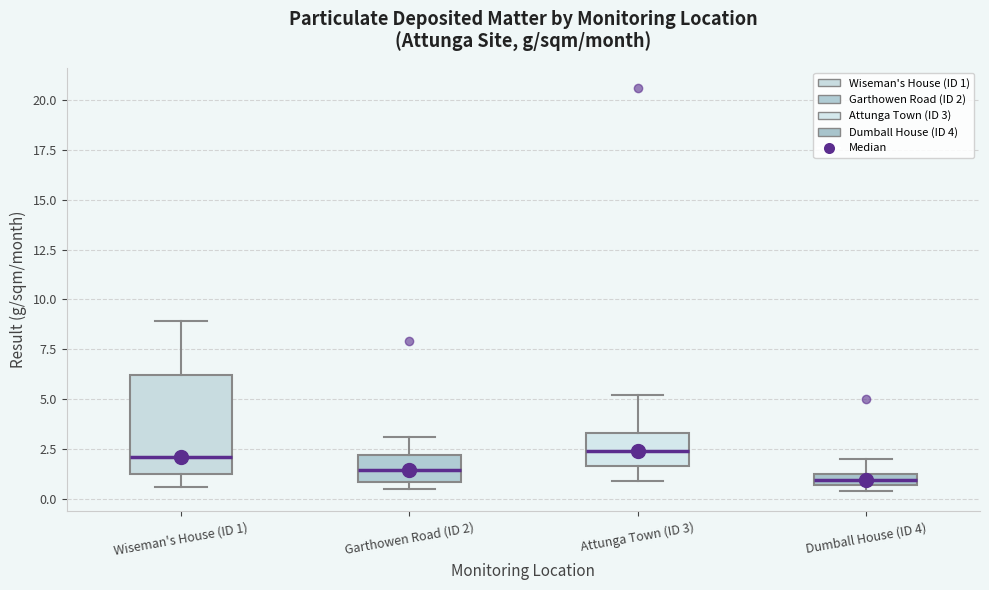

Comparing the boxes themselves (not the whiskers), which one is the tallest?

Wiseman's House (ID 1)